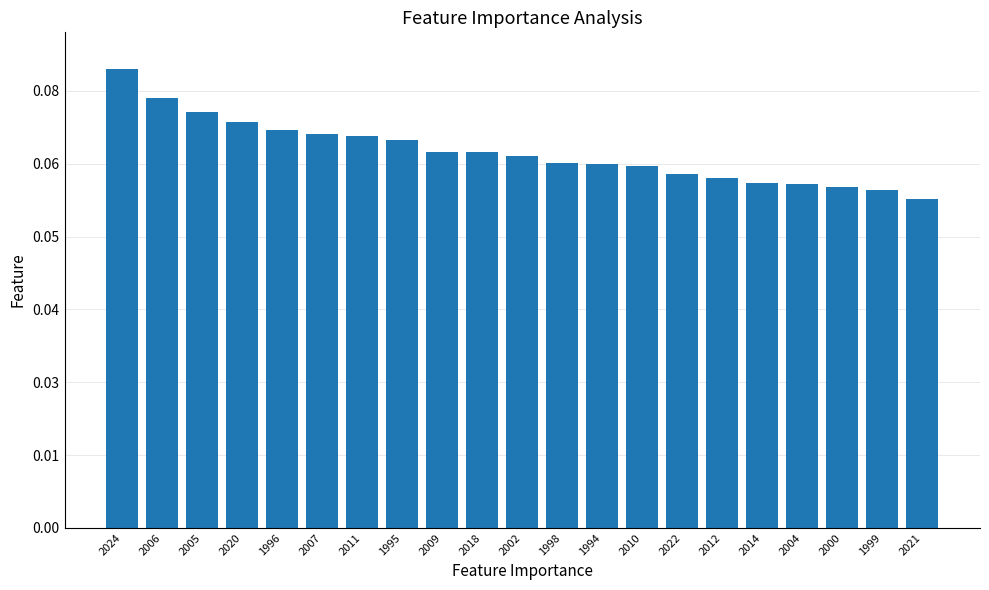

What is the difference between the values at 2007 and 1996?

12